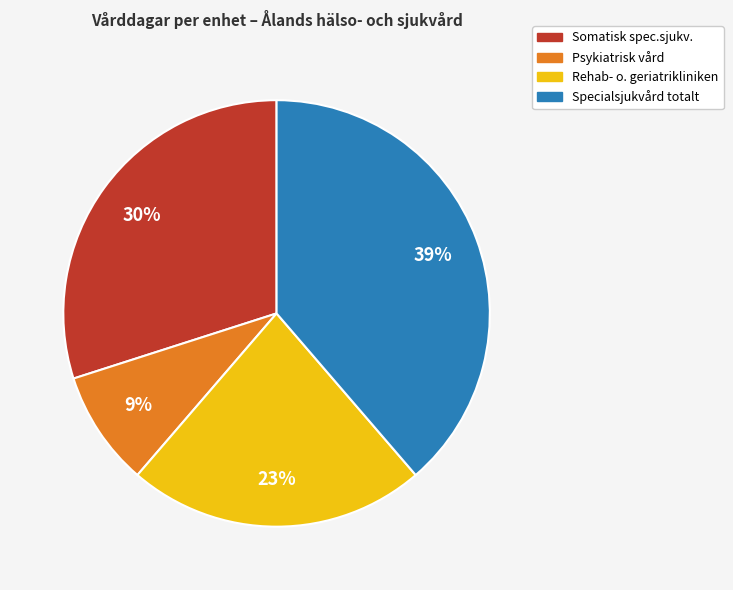

Which slice is the largest?

Specialsjukvård totalt